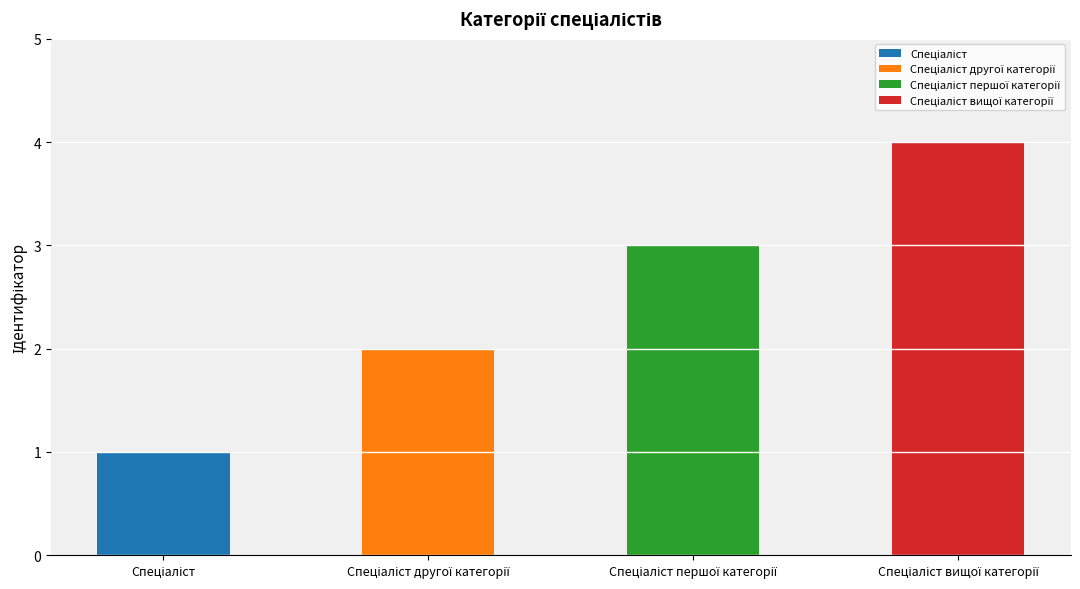

What is the difference between the maximum and second lowest values?

2